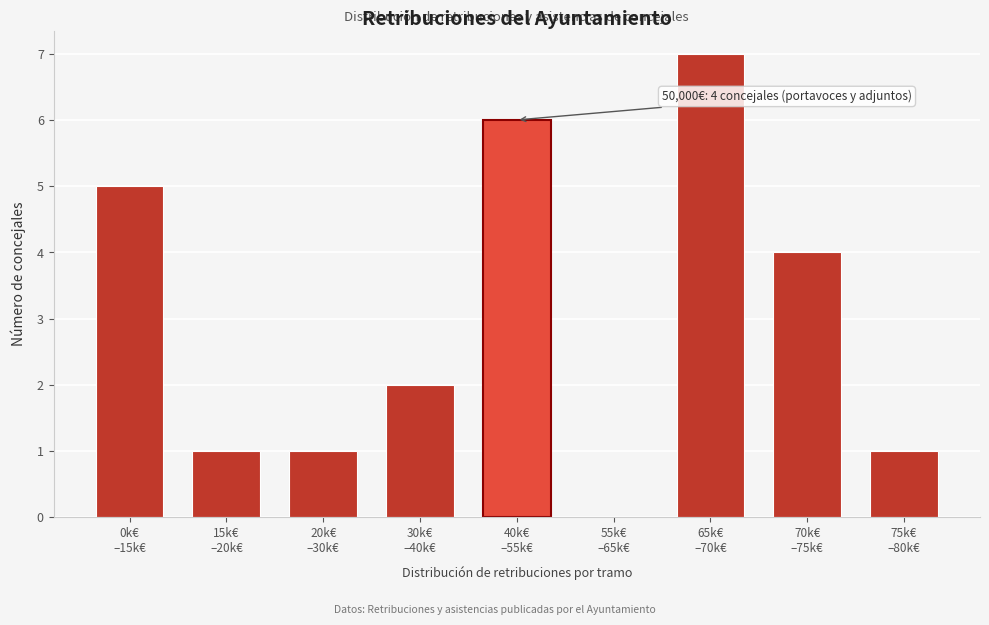

What is the sum of all values?

27